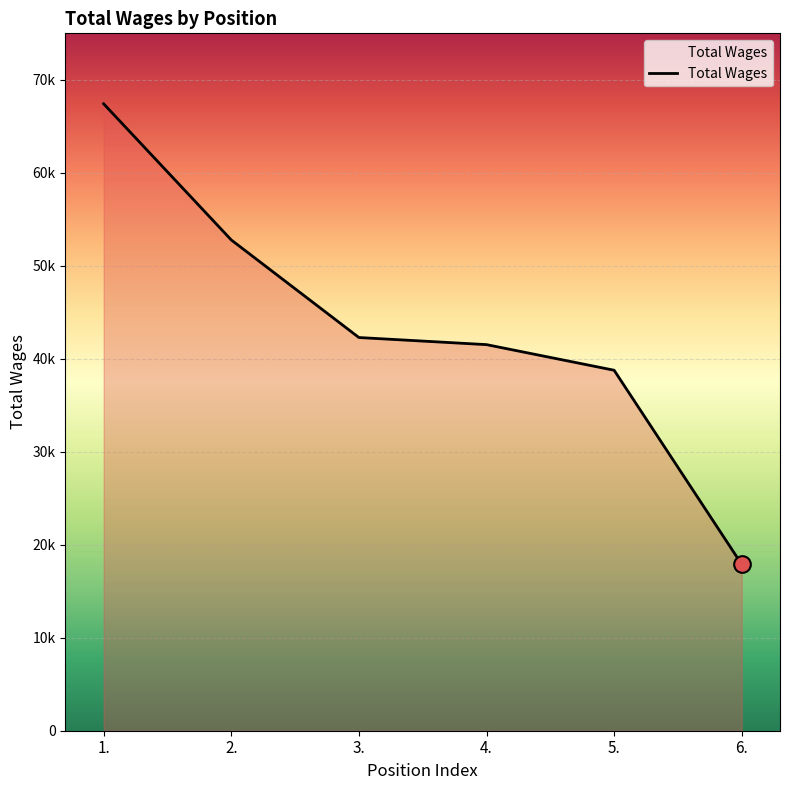

What is the ratio of the value at 1. to the value at 3.?

1.6